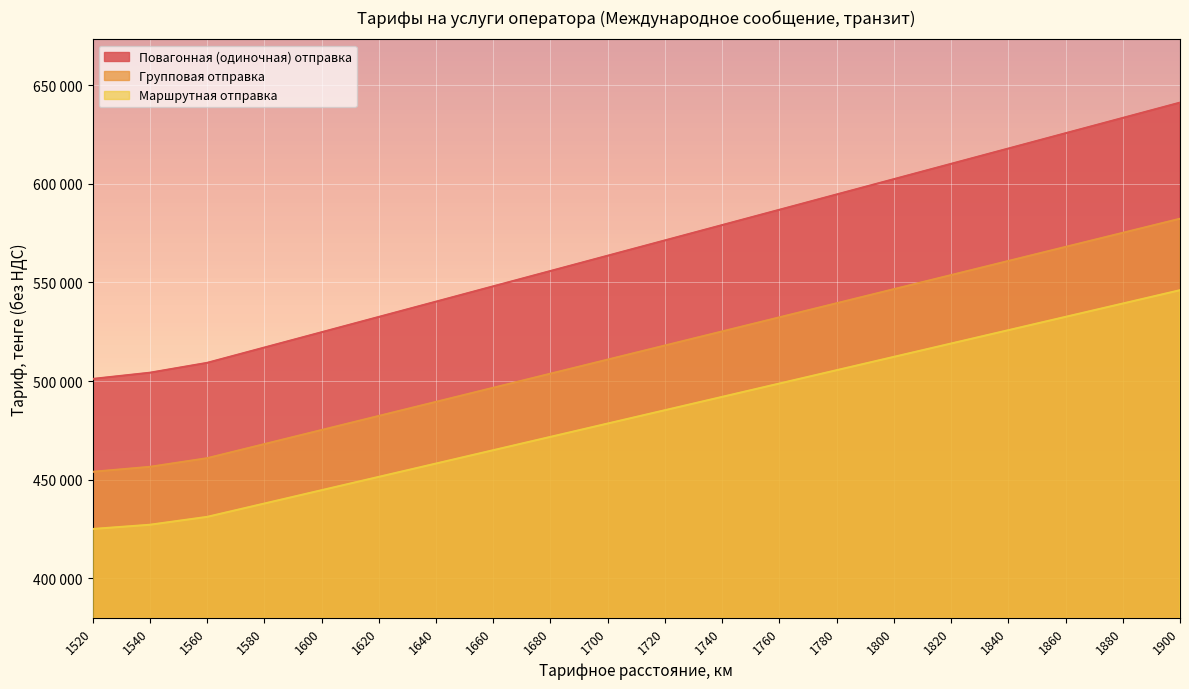

What is the value of the Маршрутная отправка point at the 10th from the left?

478433